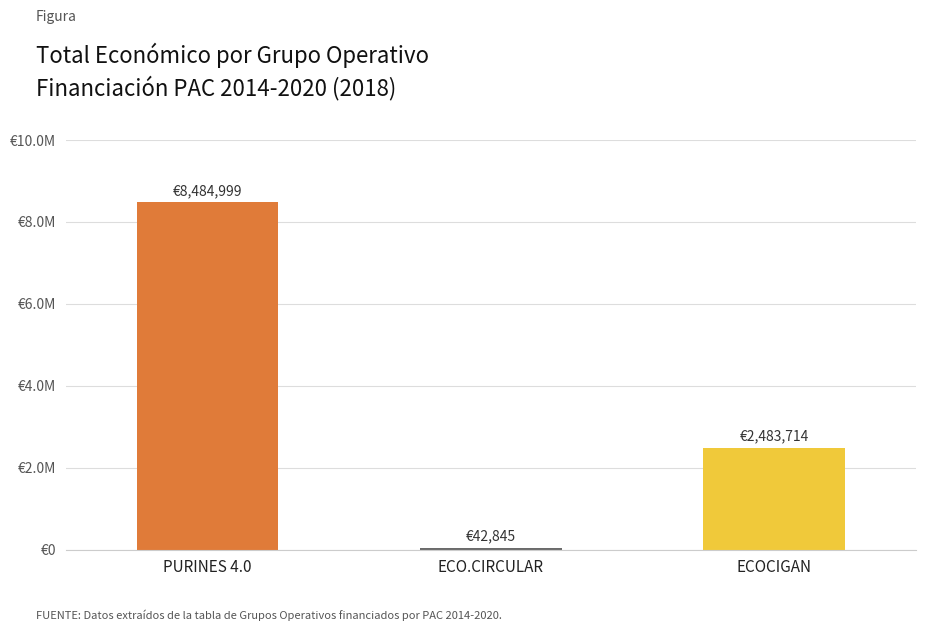

The chart shows a value of 12845496 at PURINES 4.0. True or false?

False